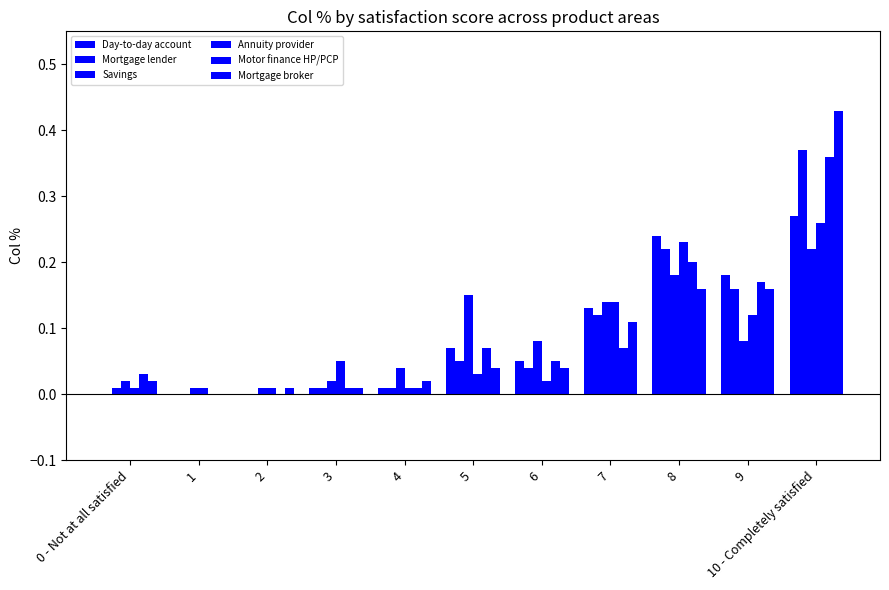

At how many categories does at least one series exceed 0?

11